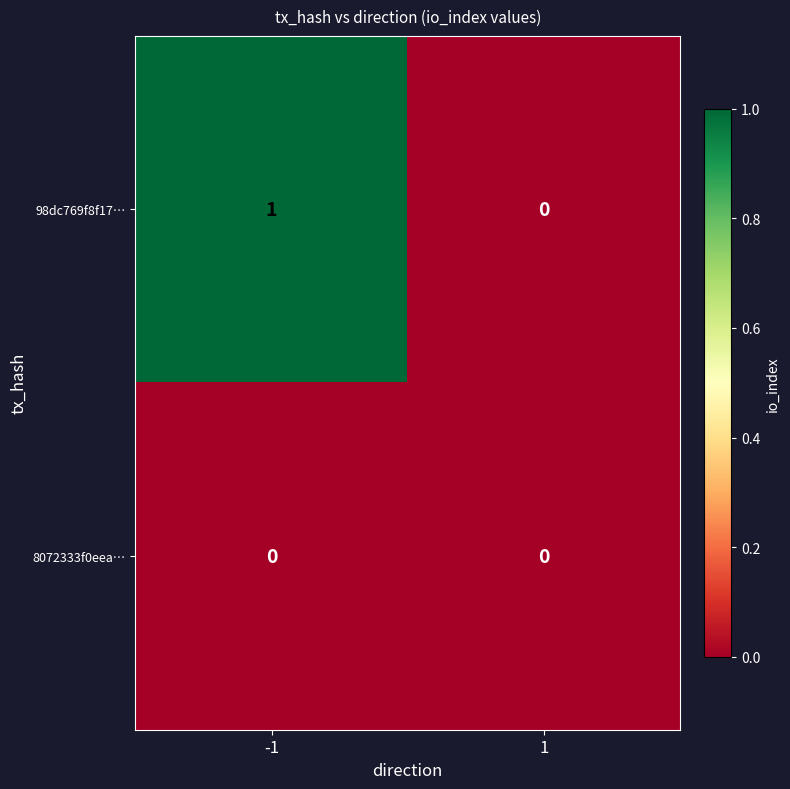

Is it true that 98dc769f8f17… equals 1 at -1?

True